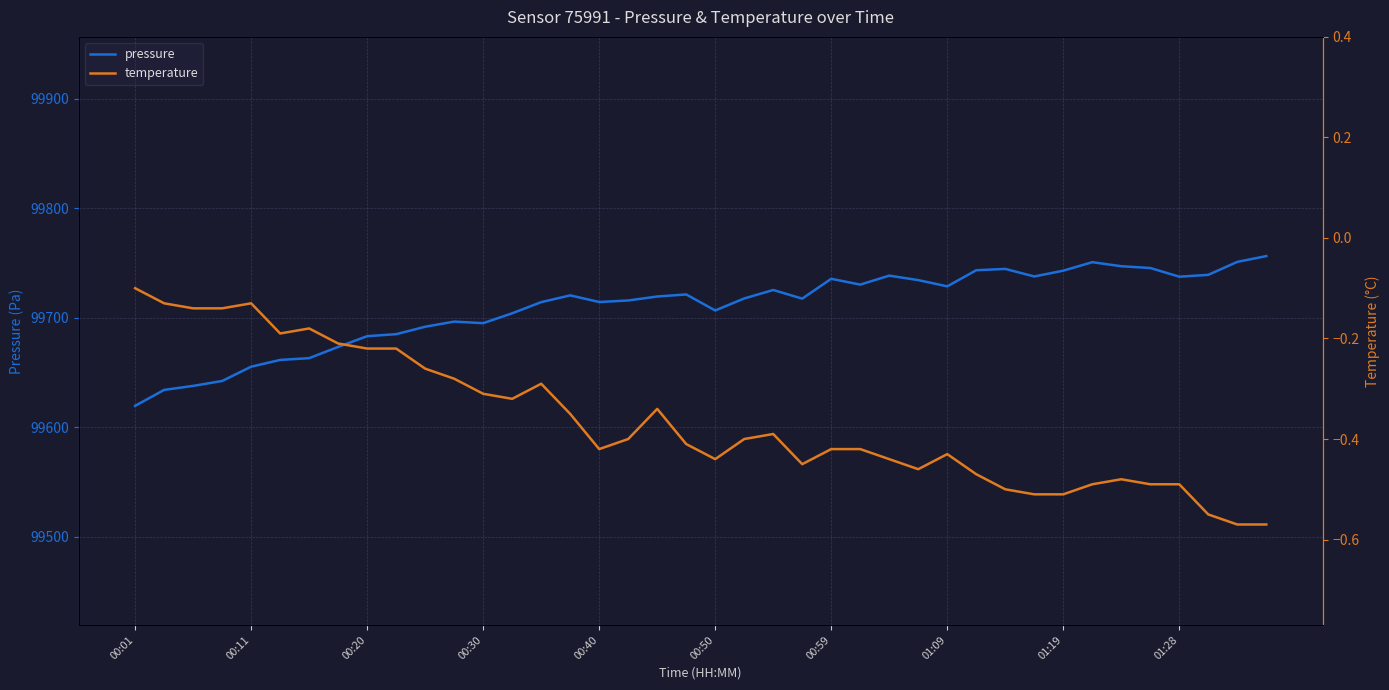

What is the maximum value for pressure?

99756.2